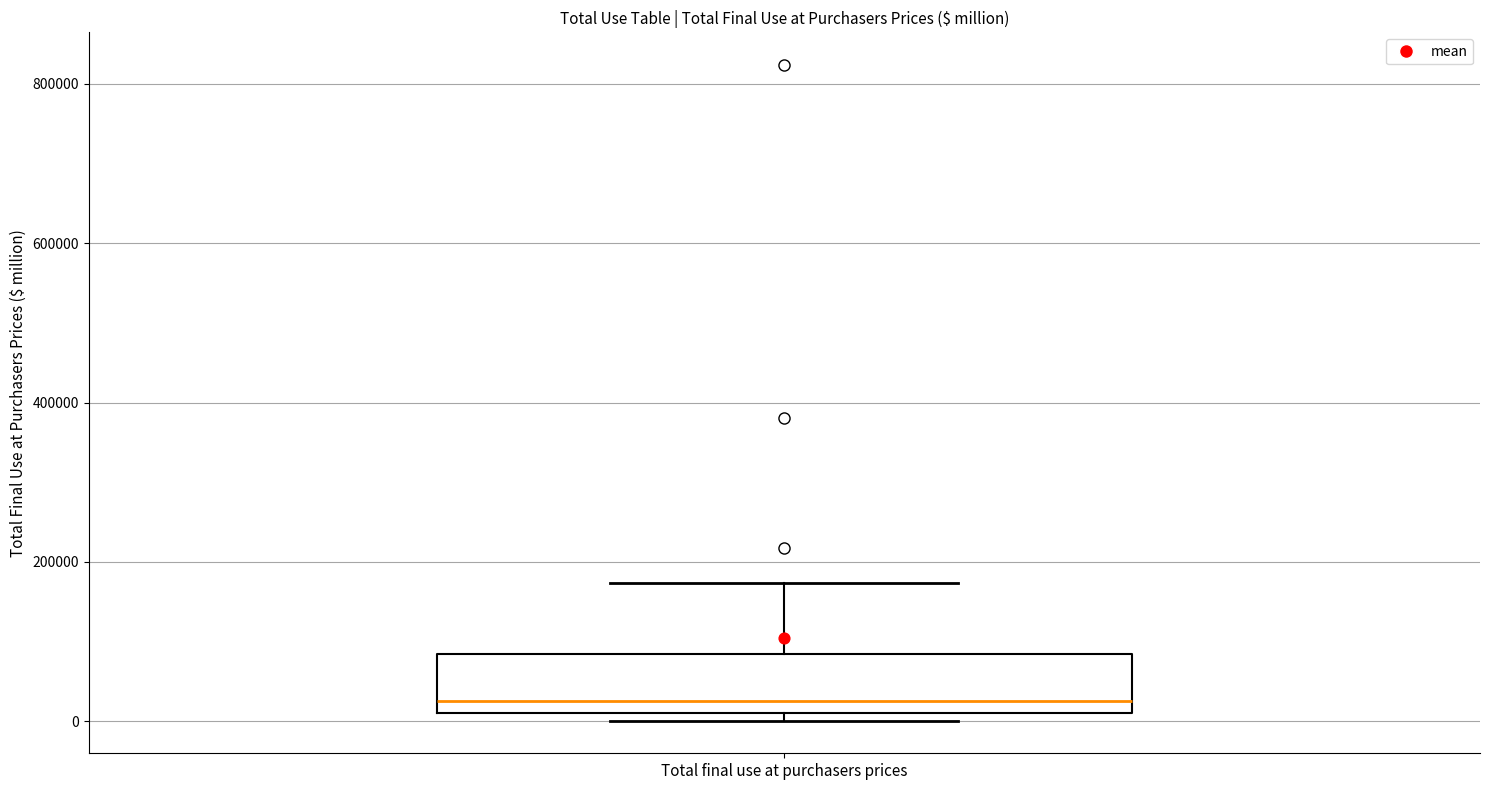

Read this box plot against the y-axis: the position of the median line, the range covered by the box, and the ends of both whiskers. The values are not printed on the chart, so give them approximately, as read against the axis.

median 20000 (just above the box's lower edge), box 20000 to 80000, whiskers 0 to 180000